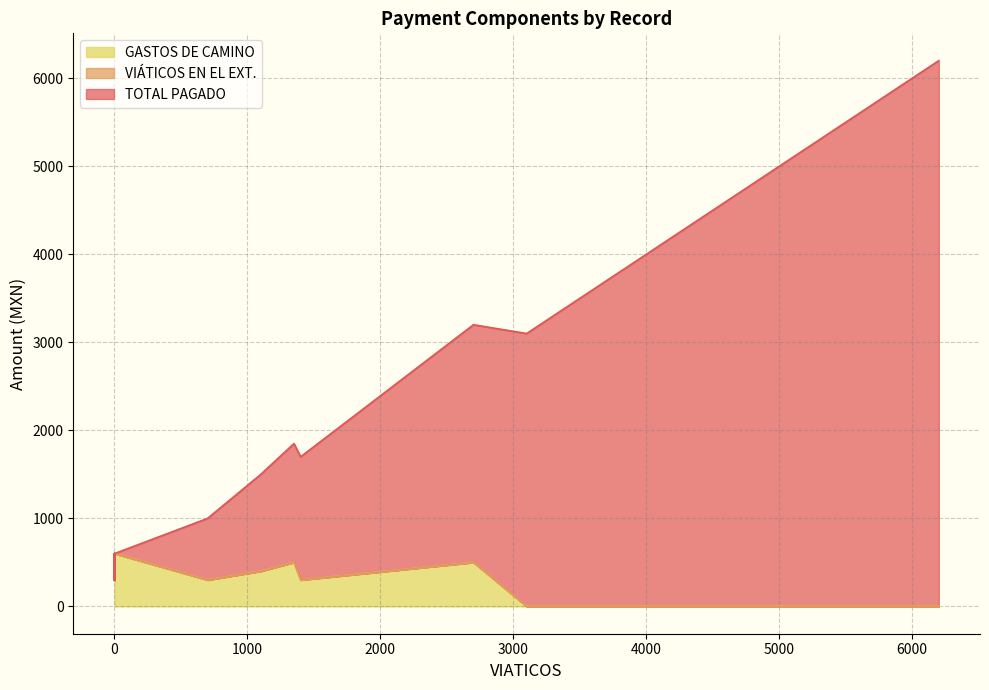

What is the value of the GASTOS DE CAMINO point at the 13th from the left?

400